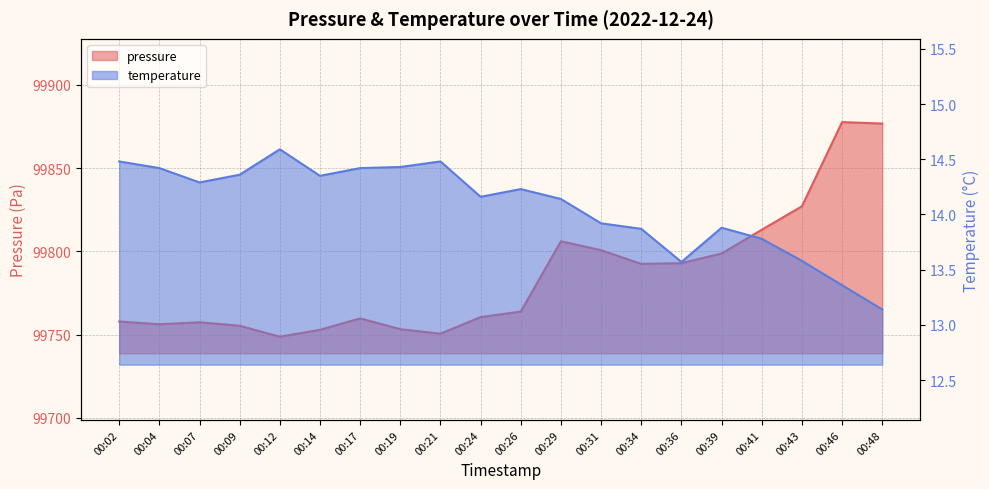

What are all the series names shown in the legend?

pressure, temperature